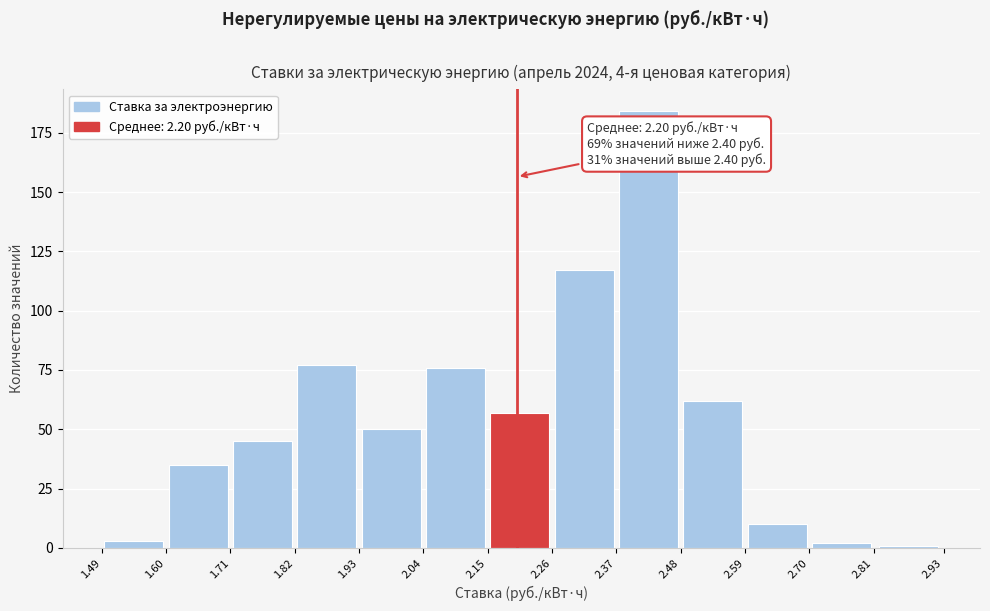

Which range on the x-axis has the tallest bar?

2.37 to 2.48